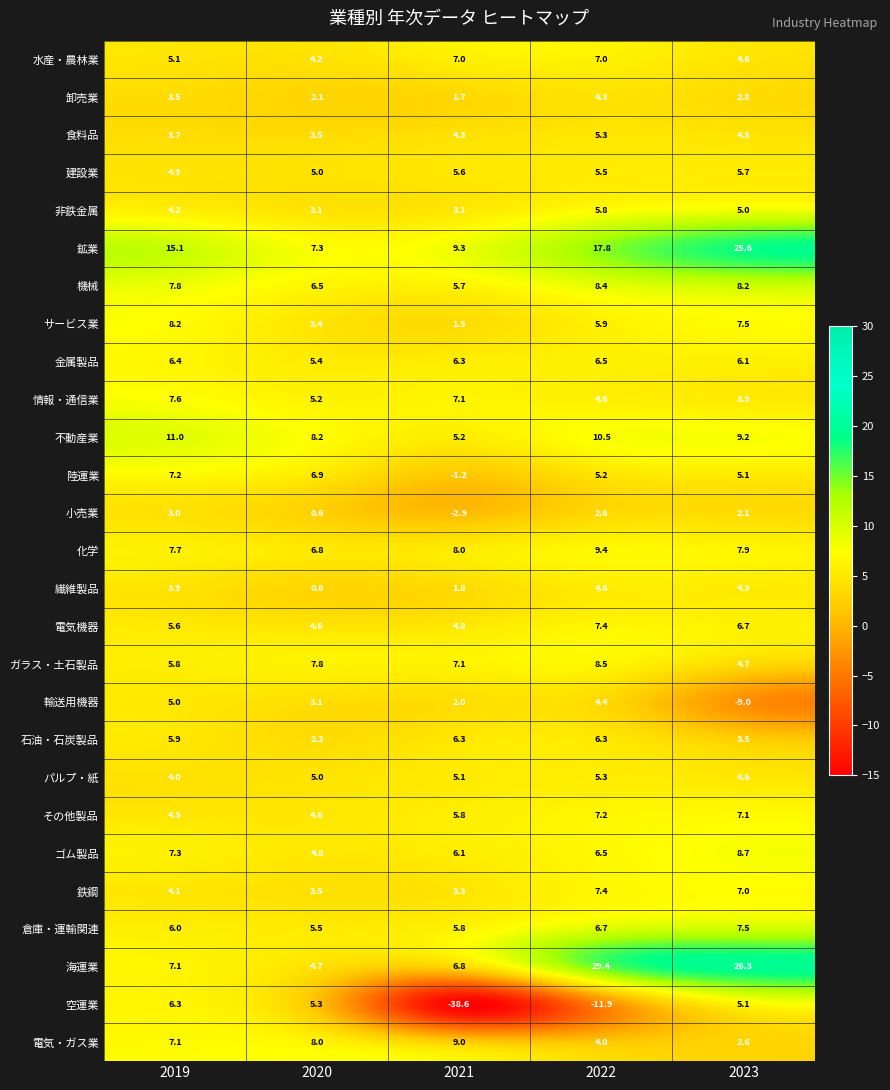

Which series changed the most between 2021 and 2023?

空運業